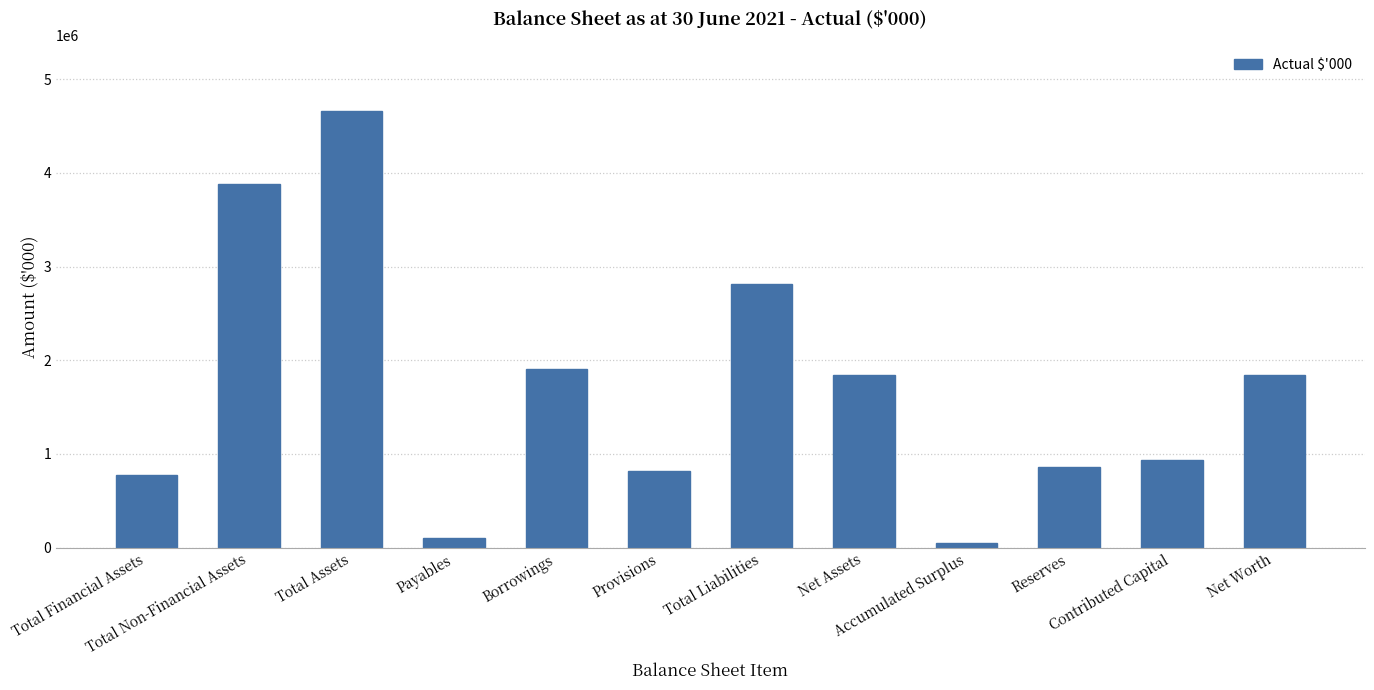

What is the difference between the maximum and minimum values?

4609674.8